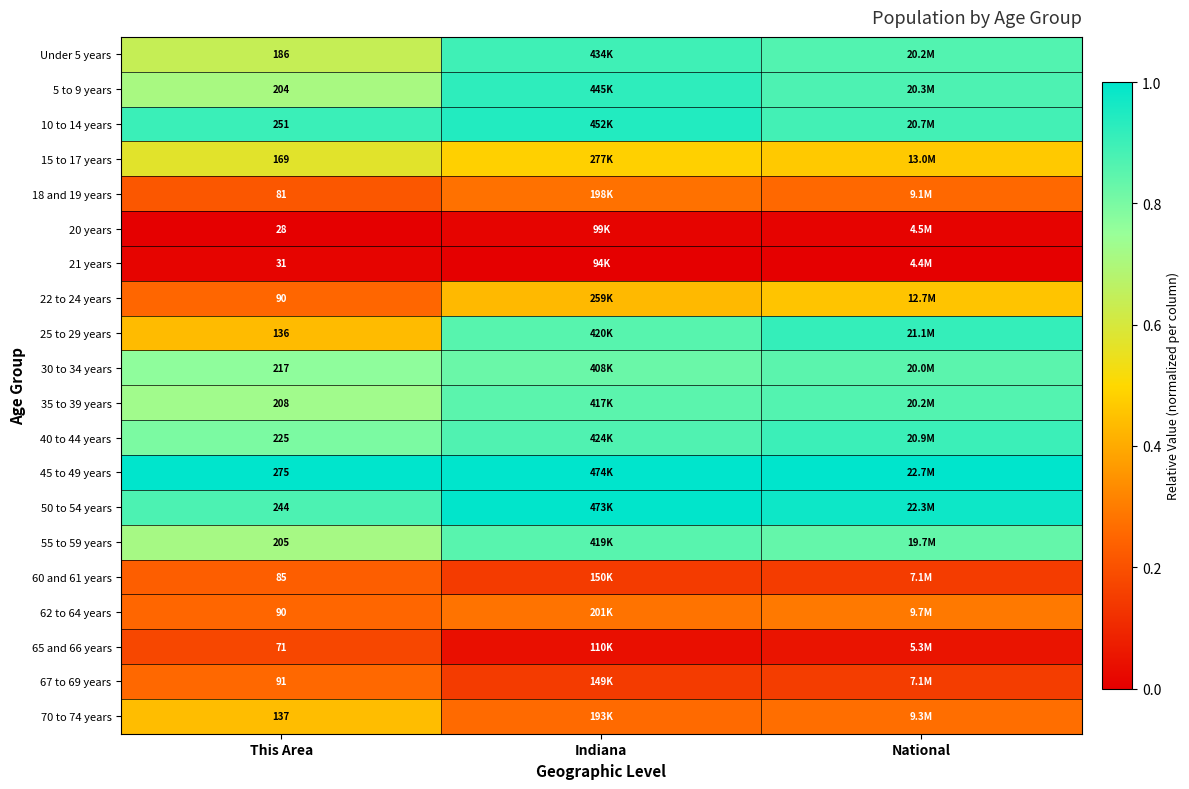

Is the value of 35 to 39 years at This Area greater than the value of 25 to 29 years at This Area?

Yes